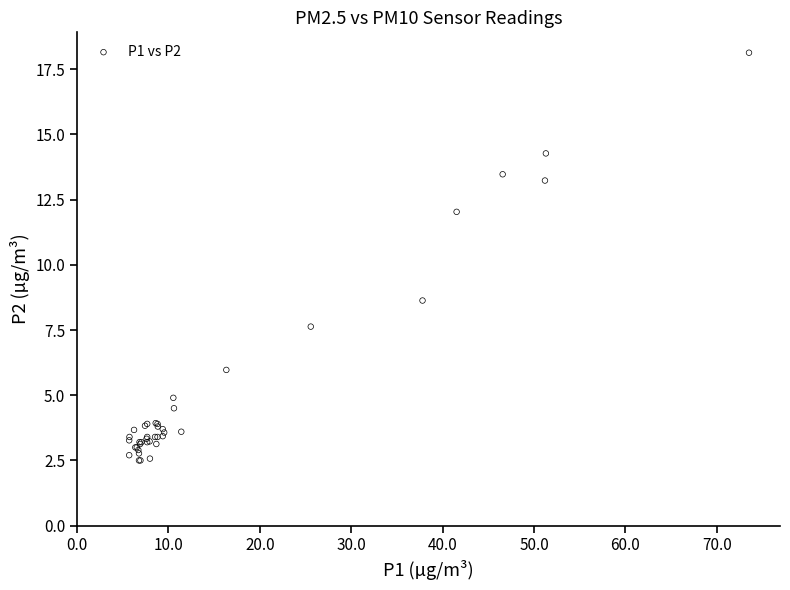

What Y value in the scatter plot is closest to 10?

8.6